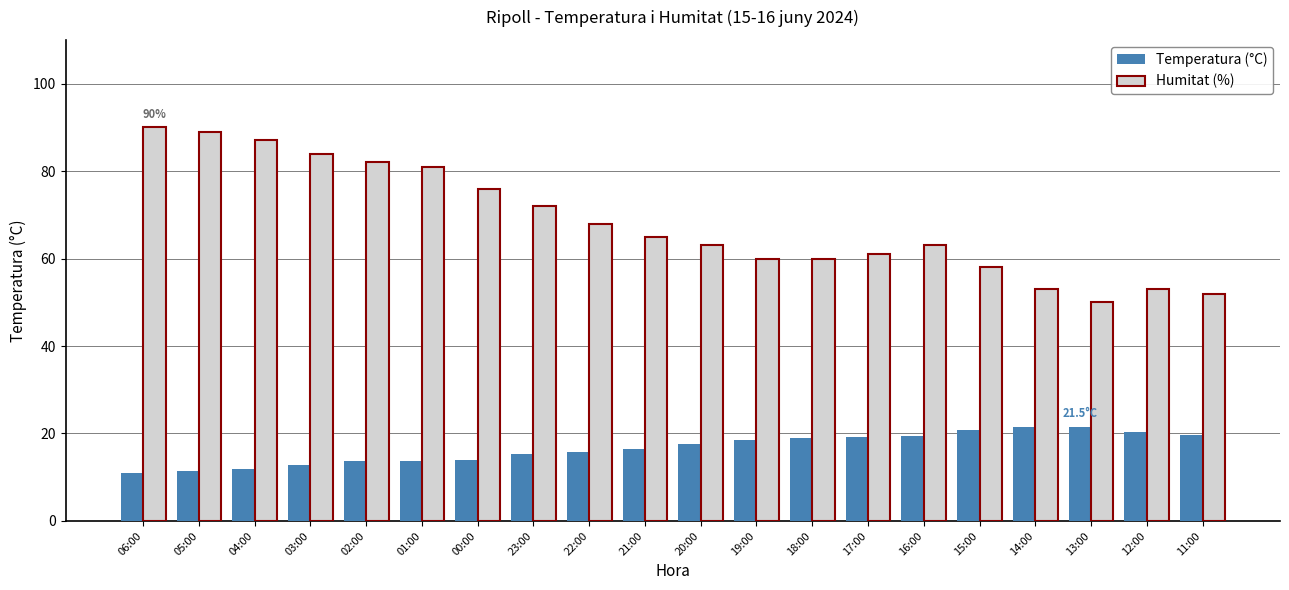

What is the minimum value shown in the chart?

10.9